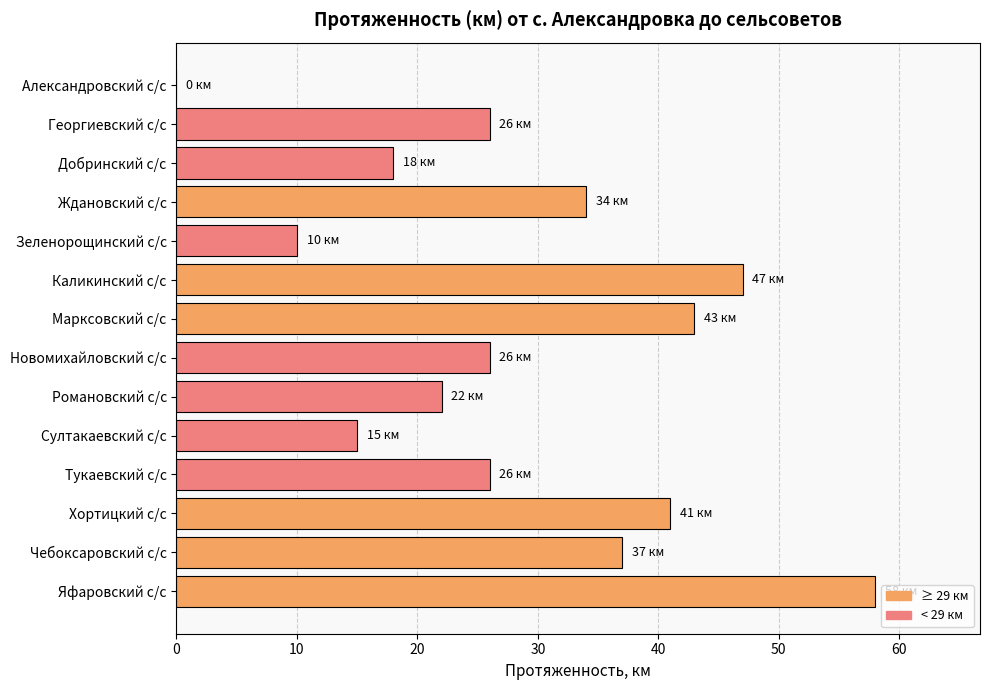

The chart shows a value of 27 at Добринский с/с. True or false?

False